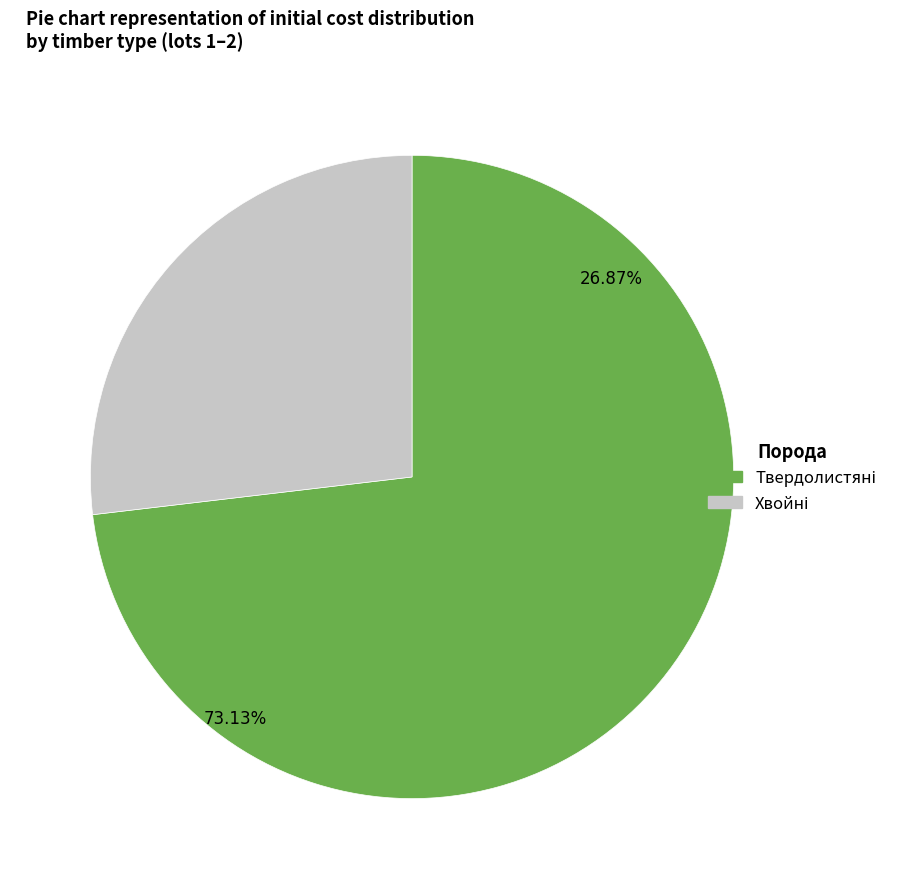

How many segments does this pie chart have?

2